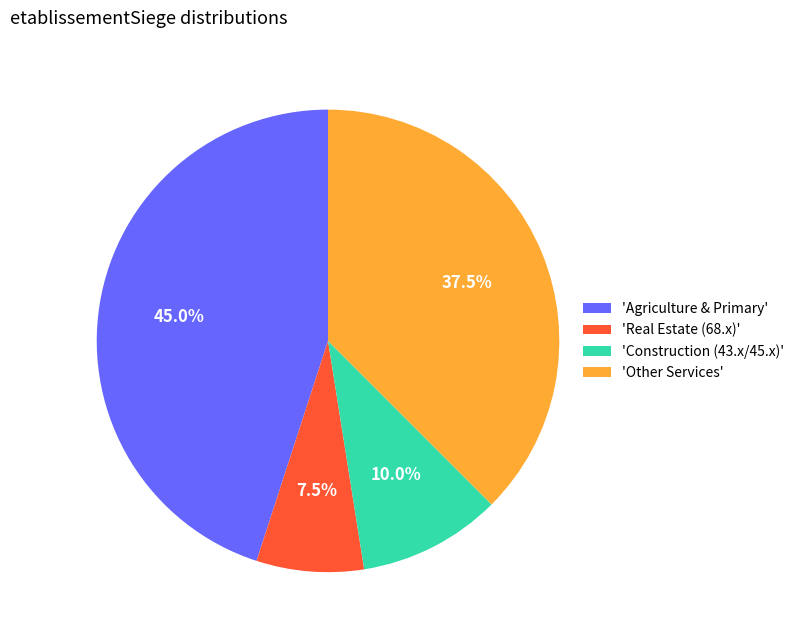

What is the largest slice in the pie chart?

'Agriculture & Primary'